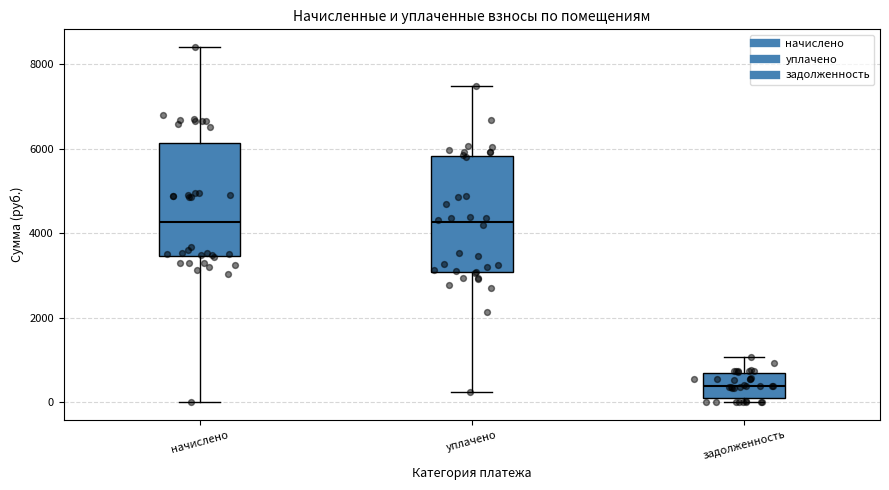

Reading left to right, read every box against the y-axis: the position of its median line, the range the box covers, and the ends of its whiskers. The values are not printed on the chart, so give them approximately, as read against the axis.

начислено: median 4200, box 3400 to 6200, whiskers 0 to 8400
уплачено: median 4200, box 3000 to 5800, whiskers 200 to 7400
задолженность: median 400, box 200 to 600, whiskers 0 to 1000